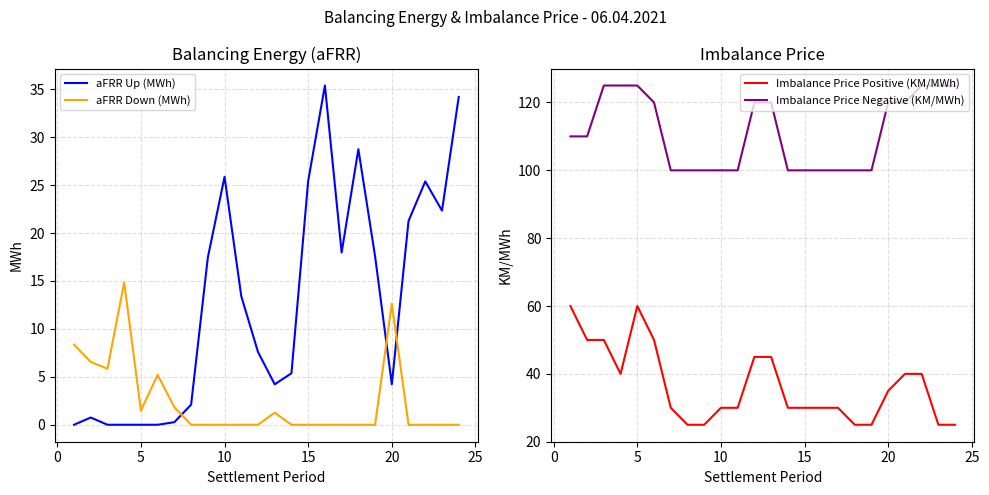

How many data points in Imbalance Price Positive (KM/MWh) are less than 30?

6